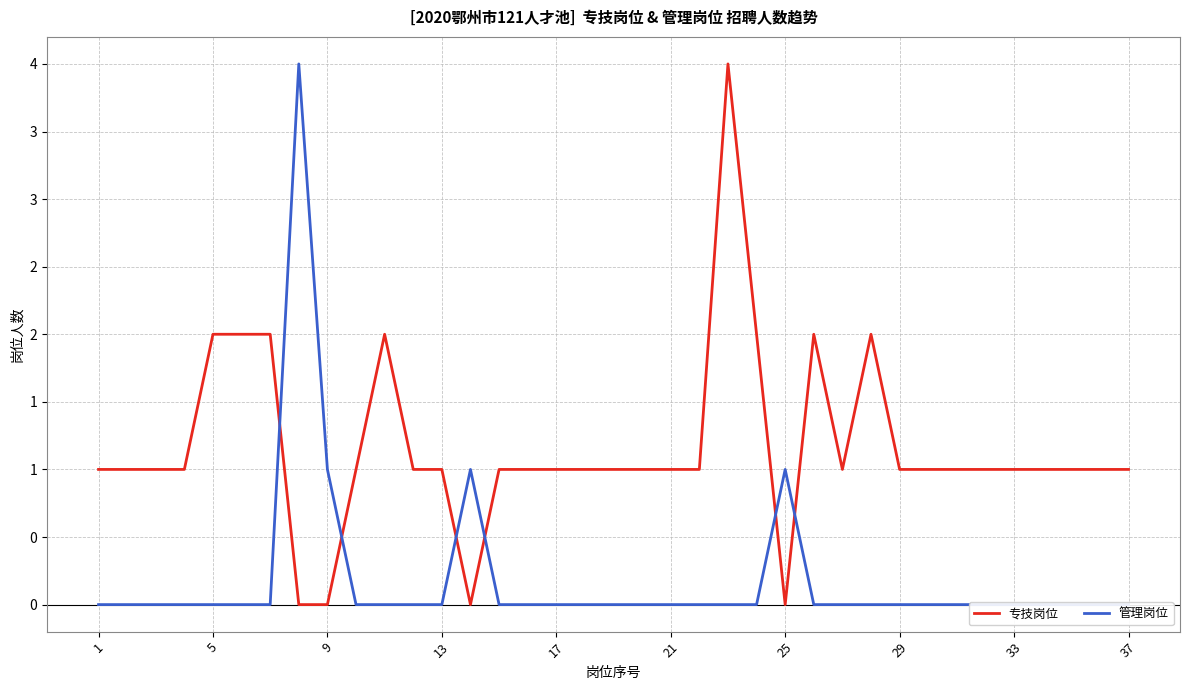

Which series has the largest total across all categories?

专技岗位